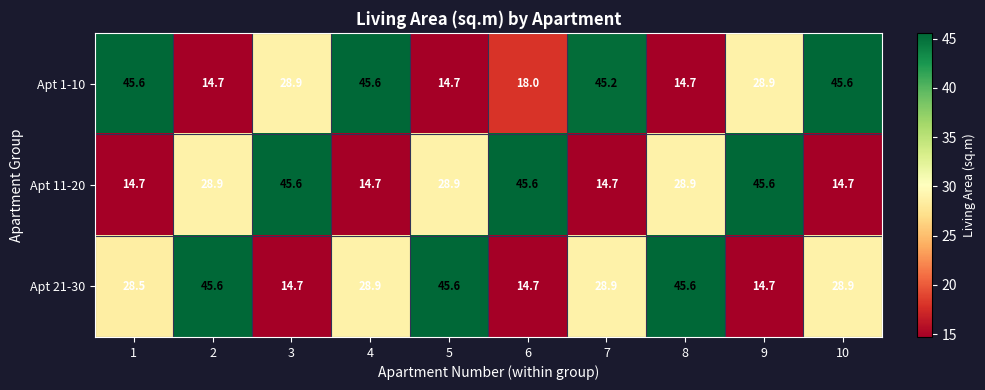

True or false: Apt 1-10 has a value of 45.6 at 10.

True